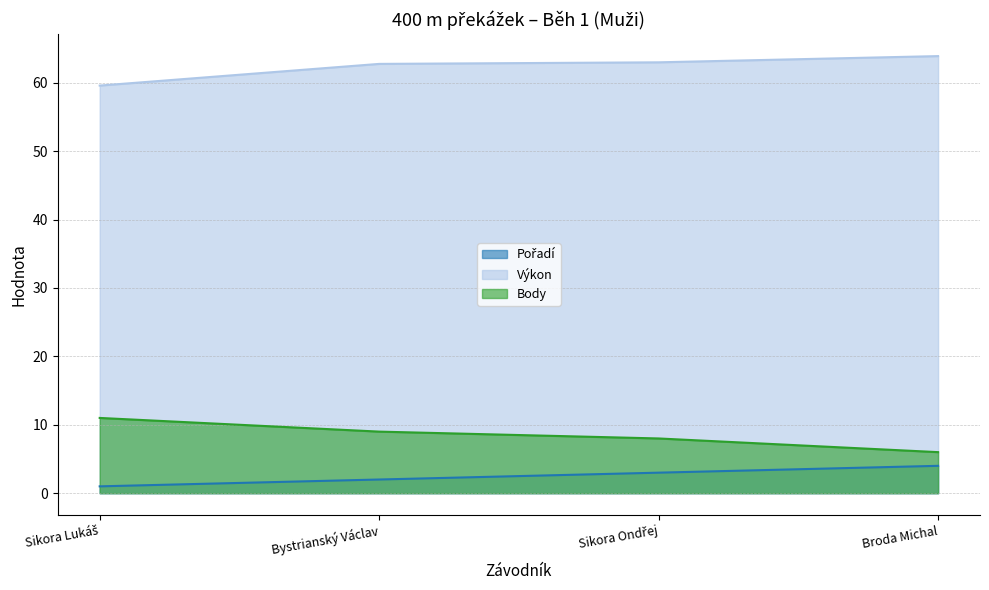

What position from the right is Bystrianský Václav?

3